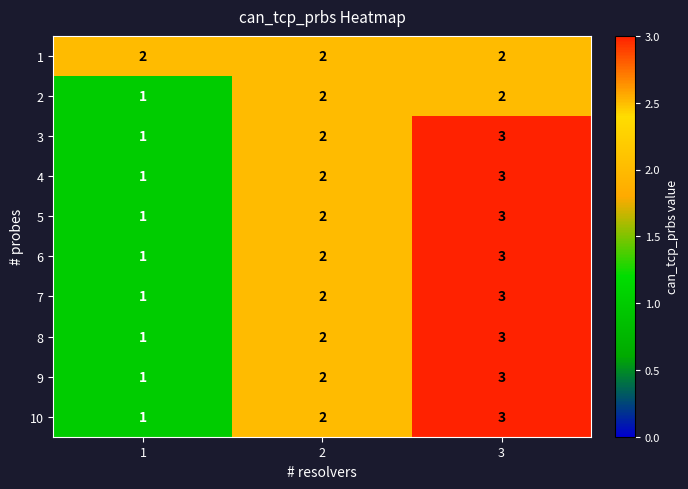

At how many categories does at least one series exceed 1?

3